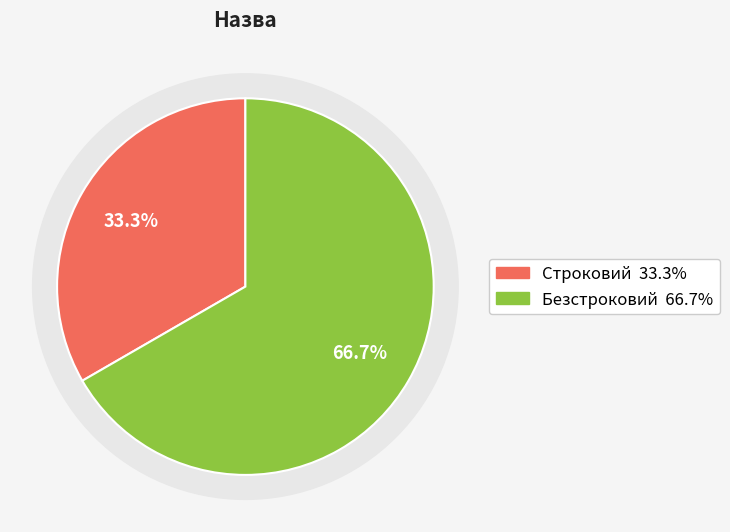

How much of the chart is everything except Строковий?

66.7%